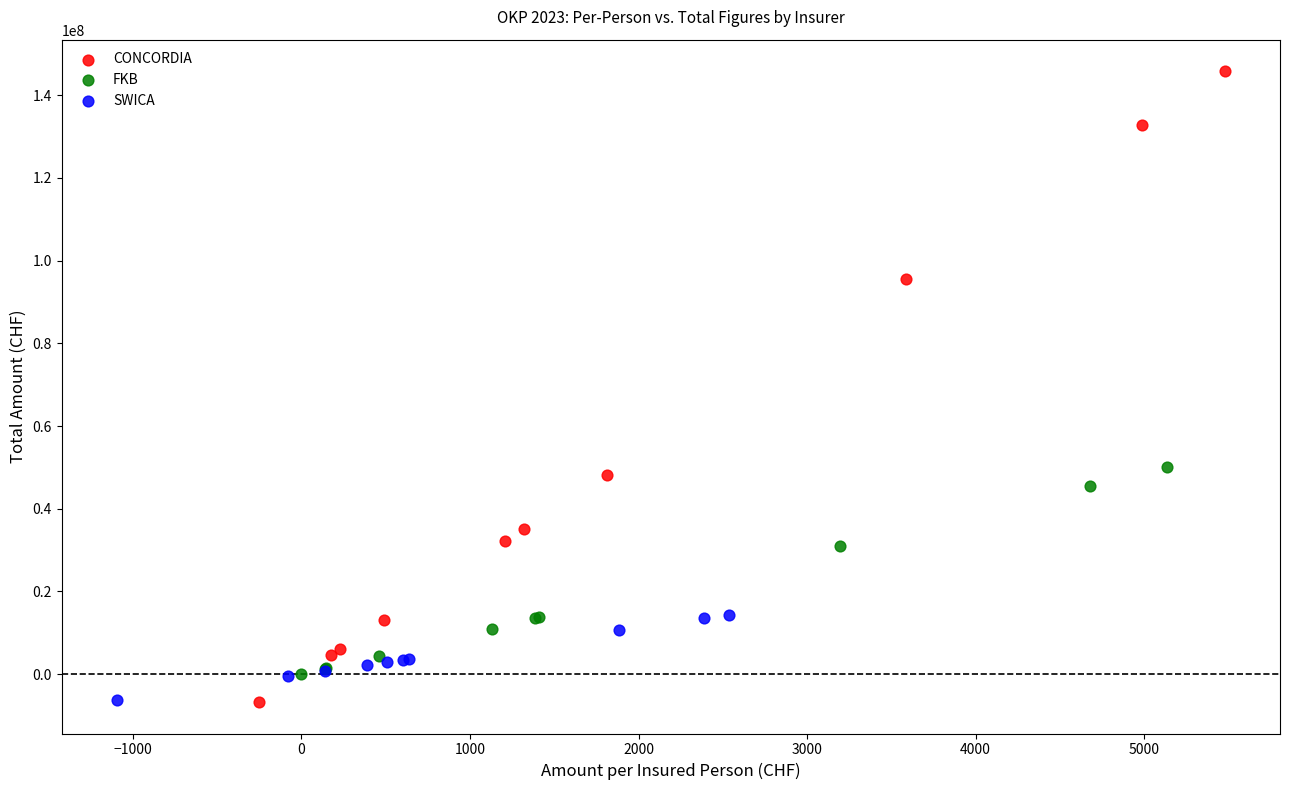

Which series has the largest Y range (max minus min)?

CONCORDIA